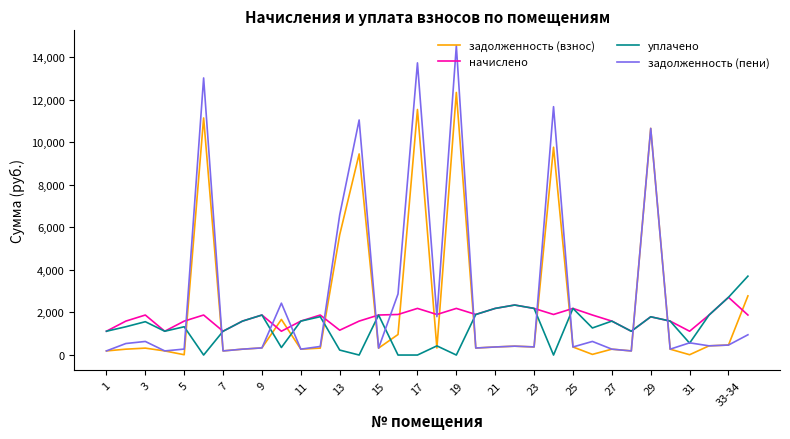

What is the maximum value for уплачено?

3705.3